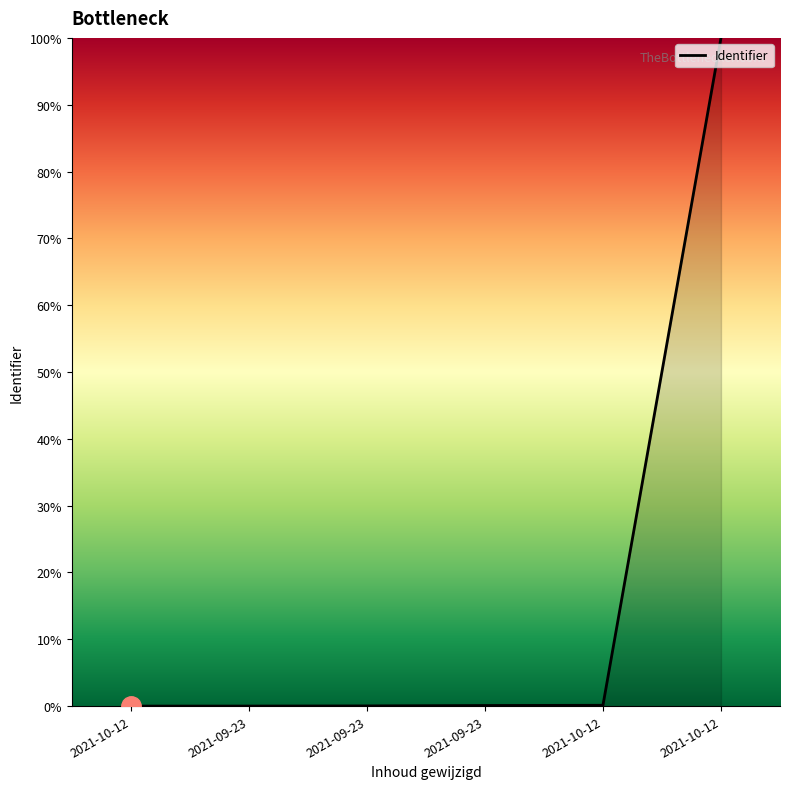

List the labels in order of value, largest first.

2021-10-12, 2021-10-12, 2021-09-23, 2021-09-23, 2021-09-23, 2021-10-12